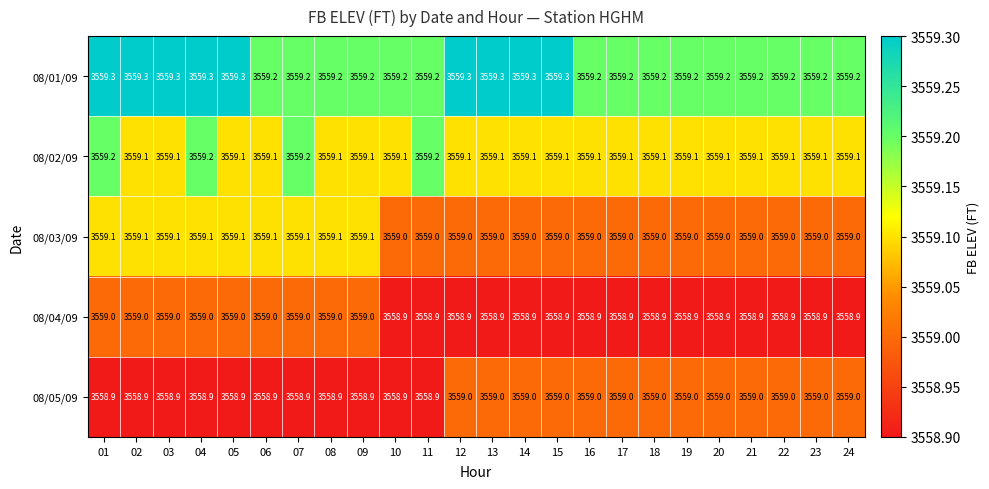

True or false: 08/04/09 has a value of 5175.2 at 17.

False